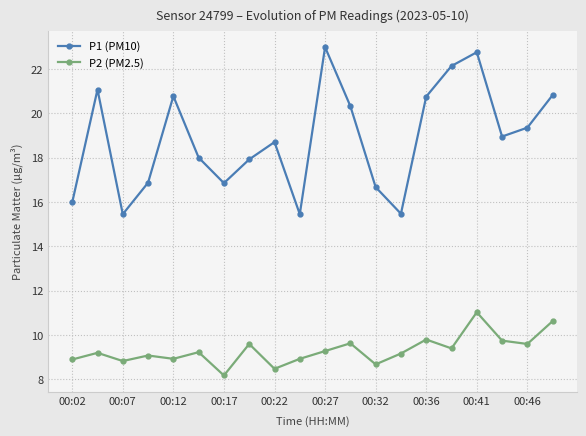

How many interior local peaks does the P1 (PM10) series have?

5